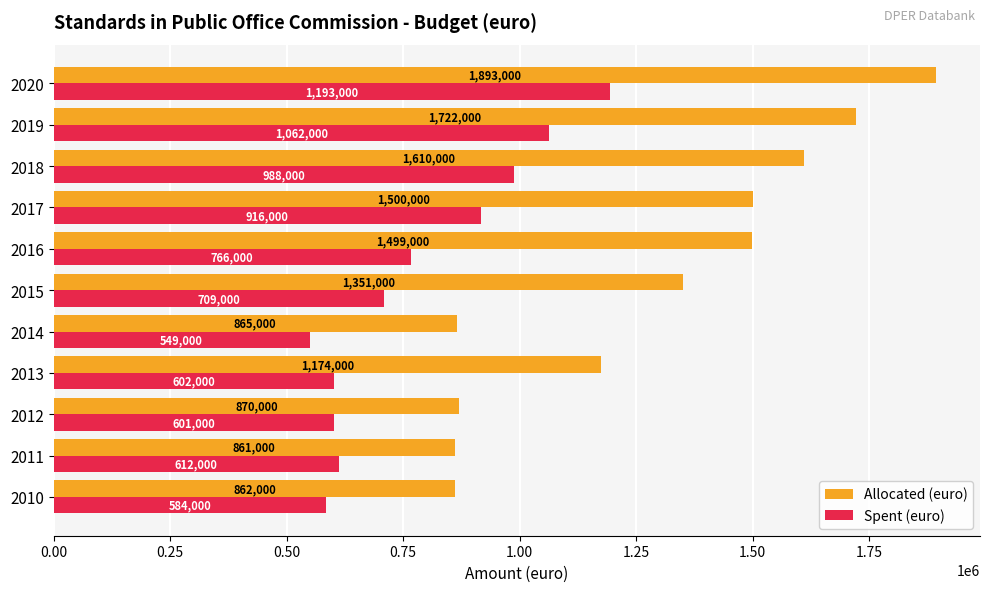

Which category has the lowest value across all series?

2014